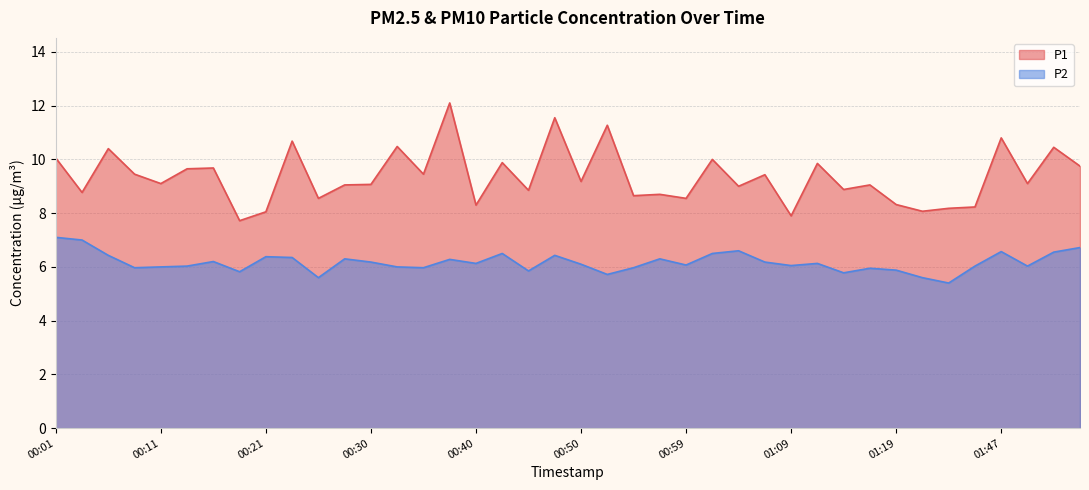

What is the difference between the P2 values at 01:14 and 00:28?

0.5